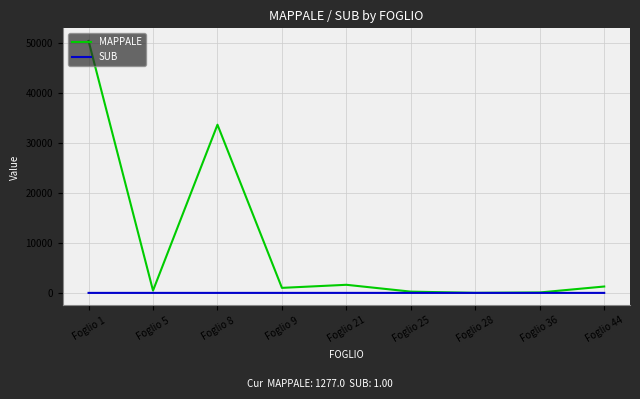

Between Foglio 8 and Foglio 9, which series saw the biggest shift?

MAPPALE